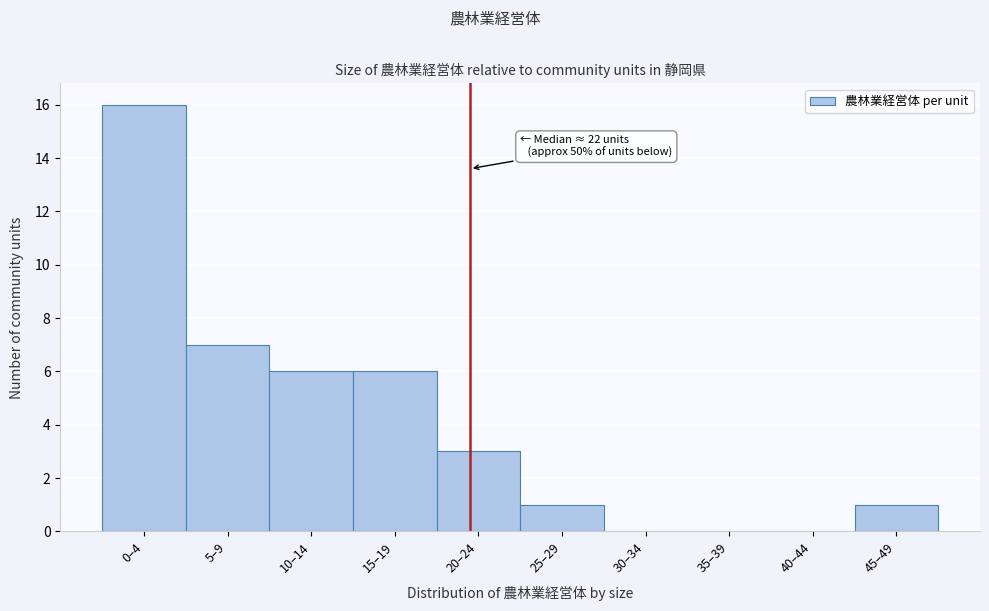

Reading left to right, transcribe all the data shown in this chart.

0–4=16	5–9=7	10–14=6	15–19=6	20–24=3	25–29=1	30–34=0	35–39=0	40–44=0	45–49=1